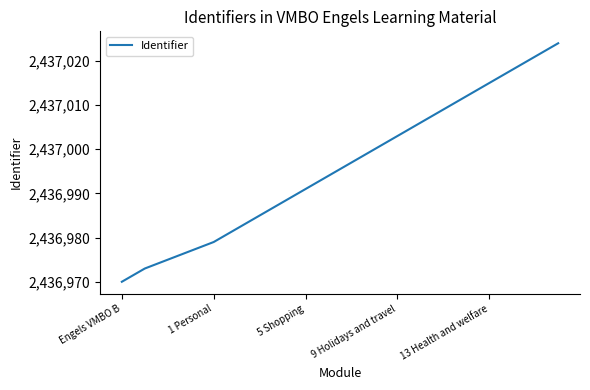

What is the minimum value shown in the chart?

2436970